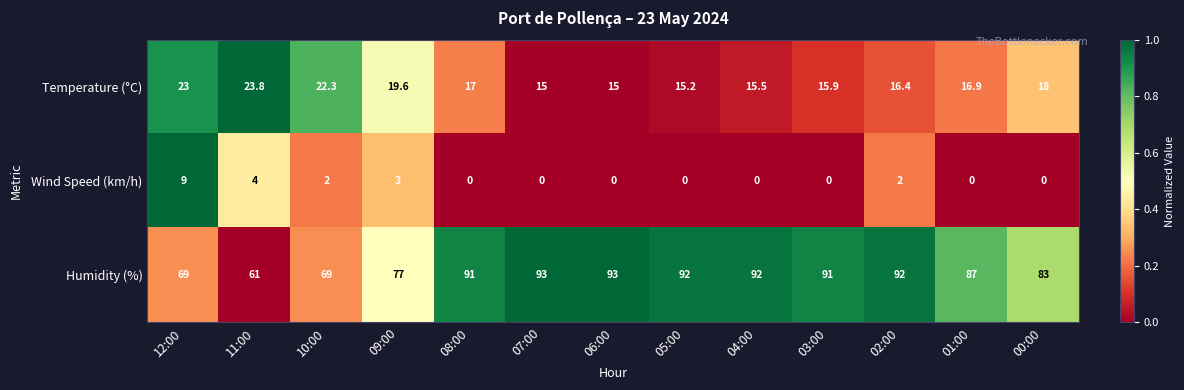

Which series has the largest range (max minus min)?

Humidity (%)